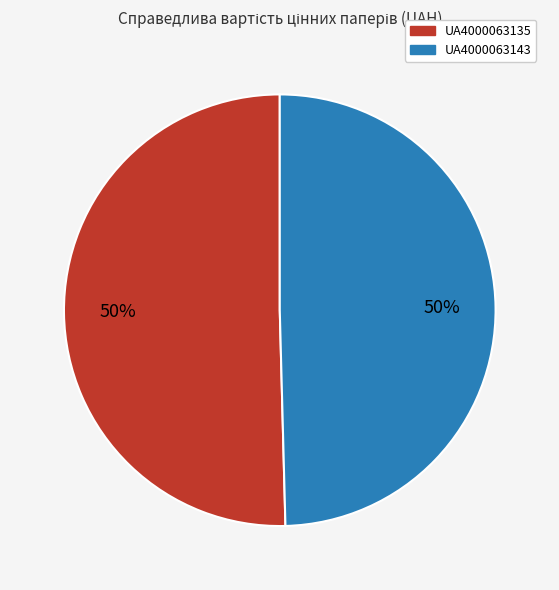

Combined, do UA4000063135 and UA4000063143 account for over 50%?

Yes